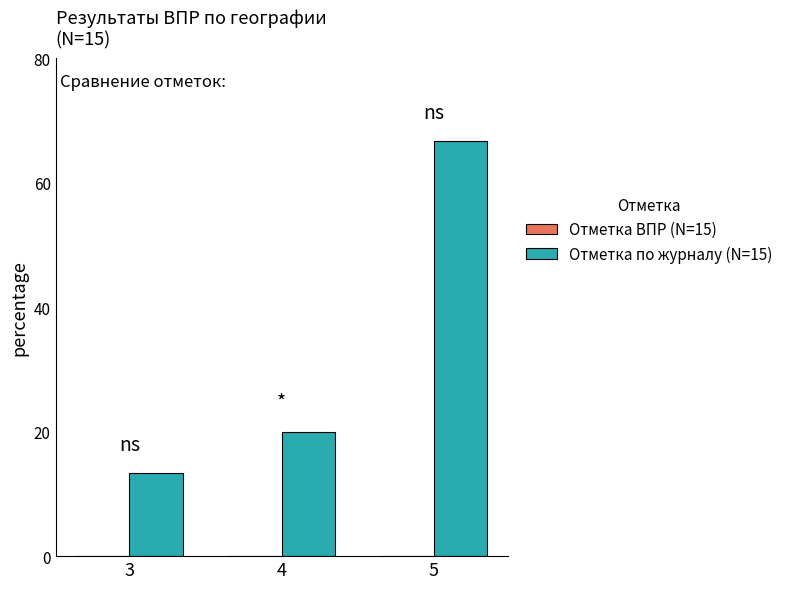

Which has a higher value, 5 or 3?

5